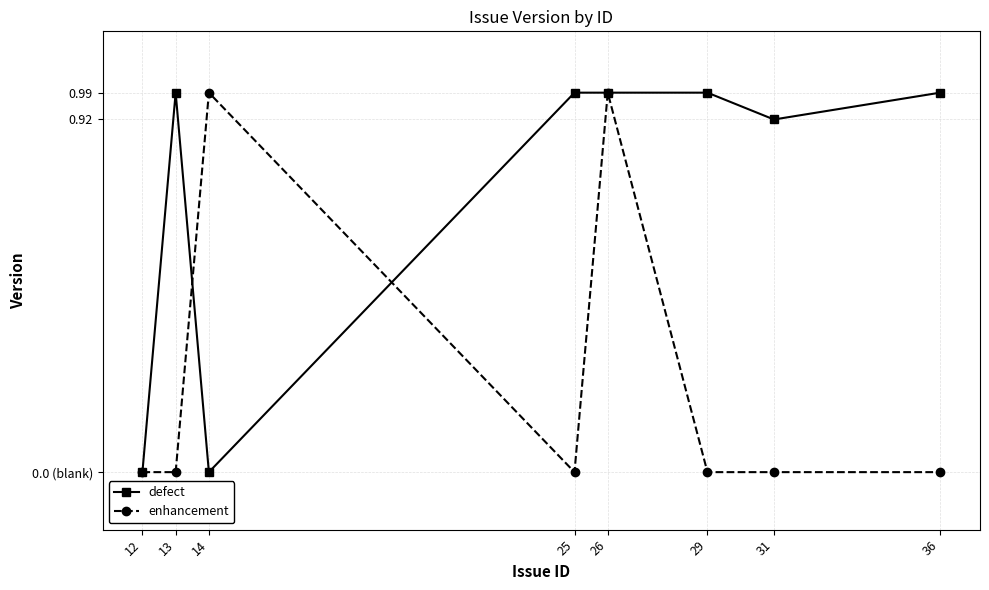

Is this an area chart (filled region under the line)?

No